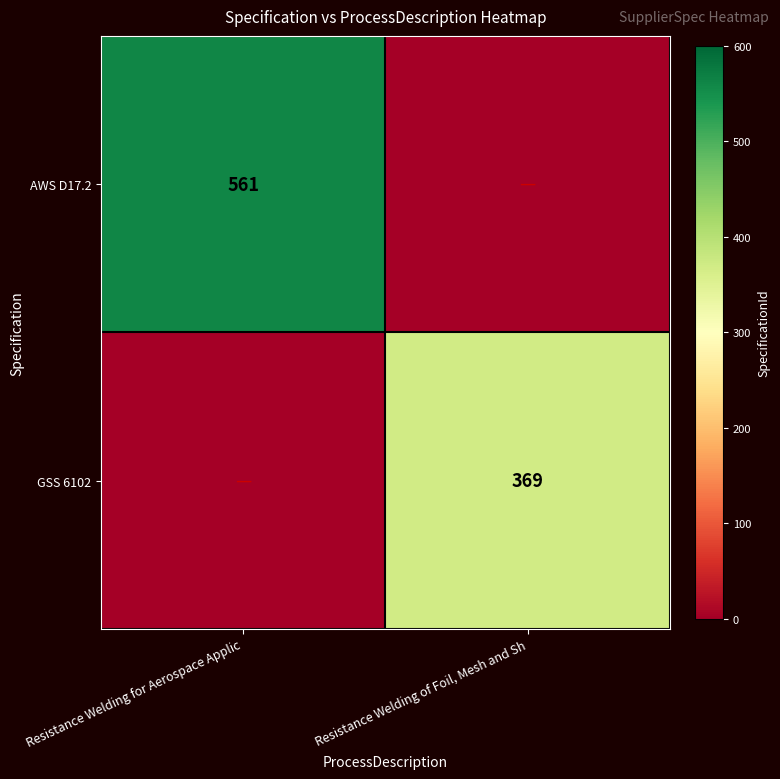

The value of AWS D17.2 at Resistance Welding for Aerospace Applic is 561. True or false?

True